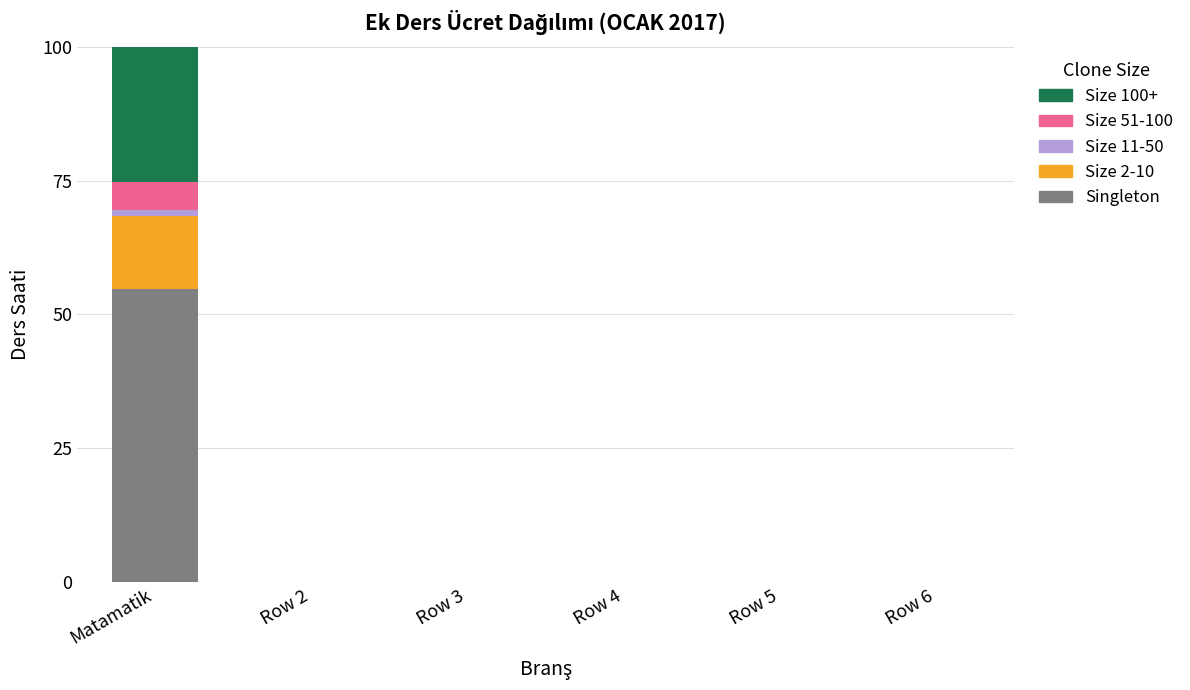

Reading right to left, what are the values for Singleton?

Row 6=0.0	Row 5=0.0	Row 4=0.0	Row 3=0.0	Row 2=0.0	Matamatik=54.7